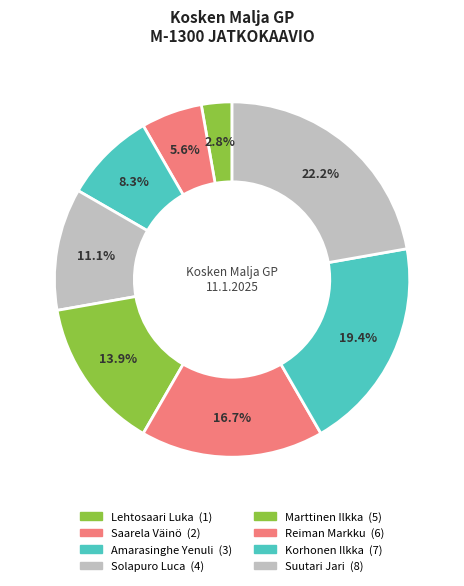

What percentage is the Suutari Jari slice, to the nearest percent?

22%